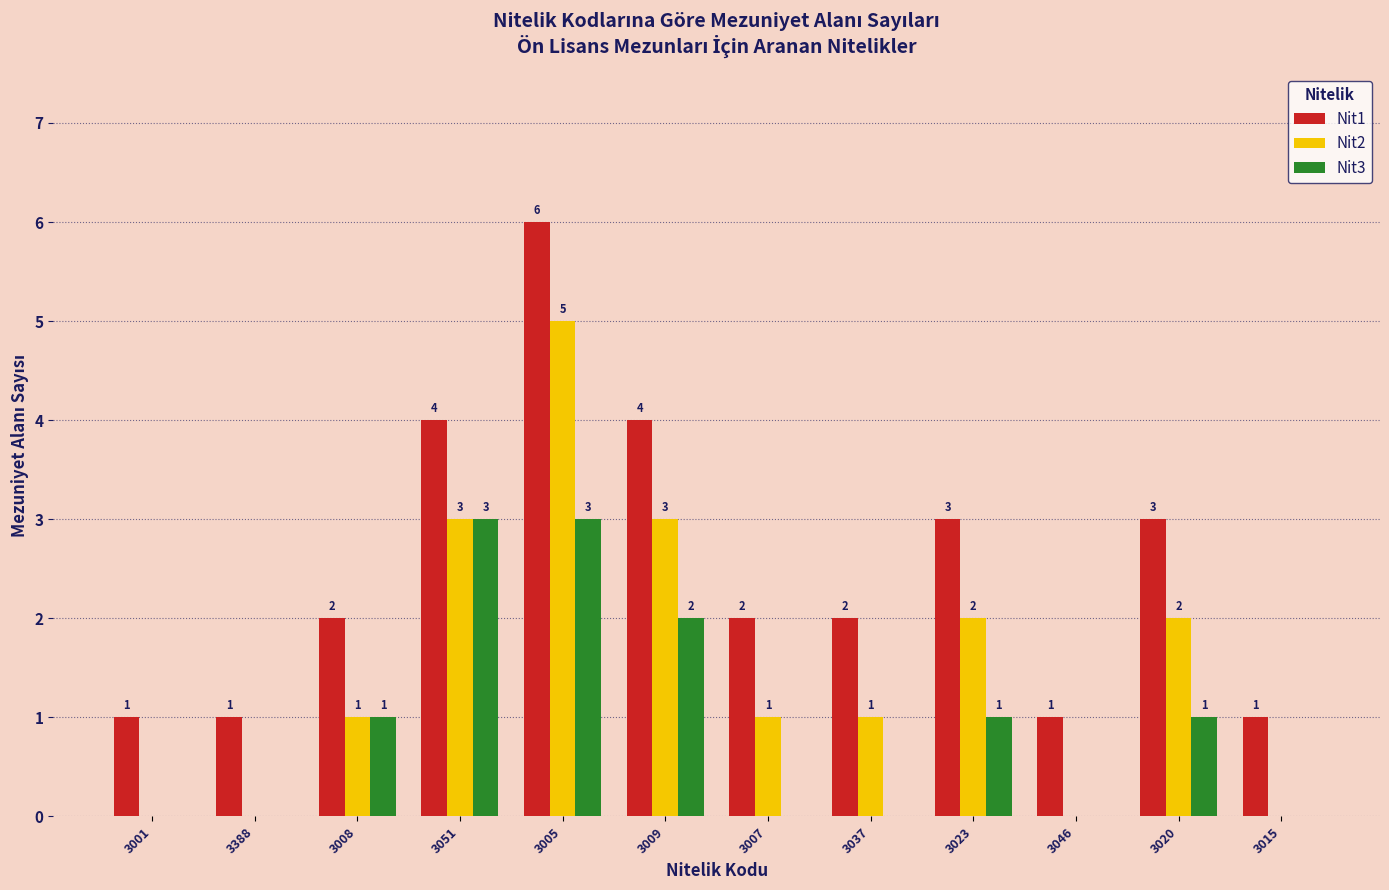

Is the value of Nit2 at 3005 greater than the value of Nit1 at 3001?

Yes